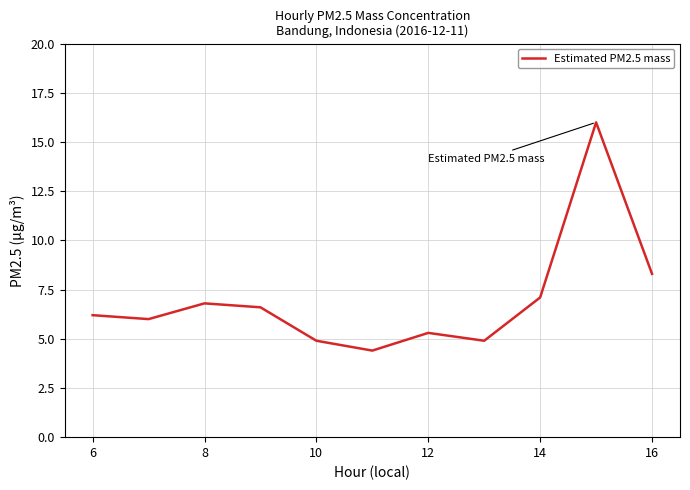

What is the minimum value shown in the chart?

4.4